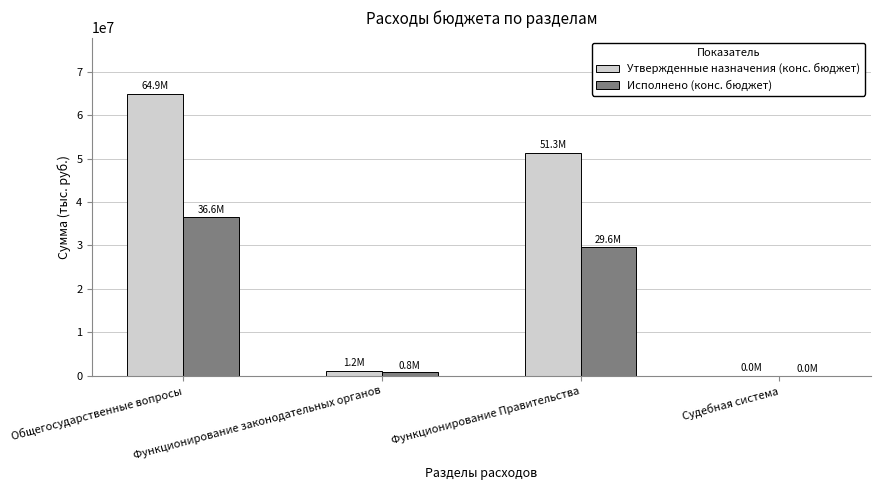

Where does the Утвержденные назначения (конс. бюджет) series first go above 51286238?

Общегосударственные вопросы